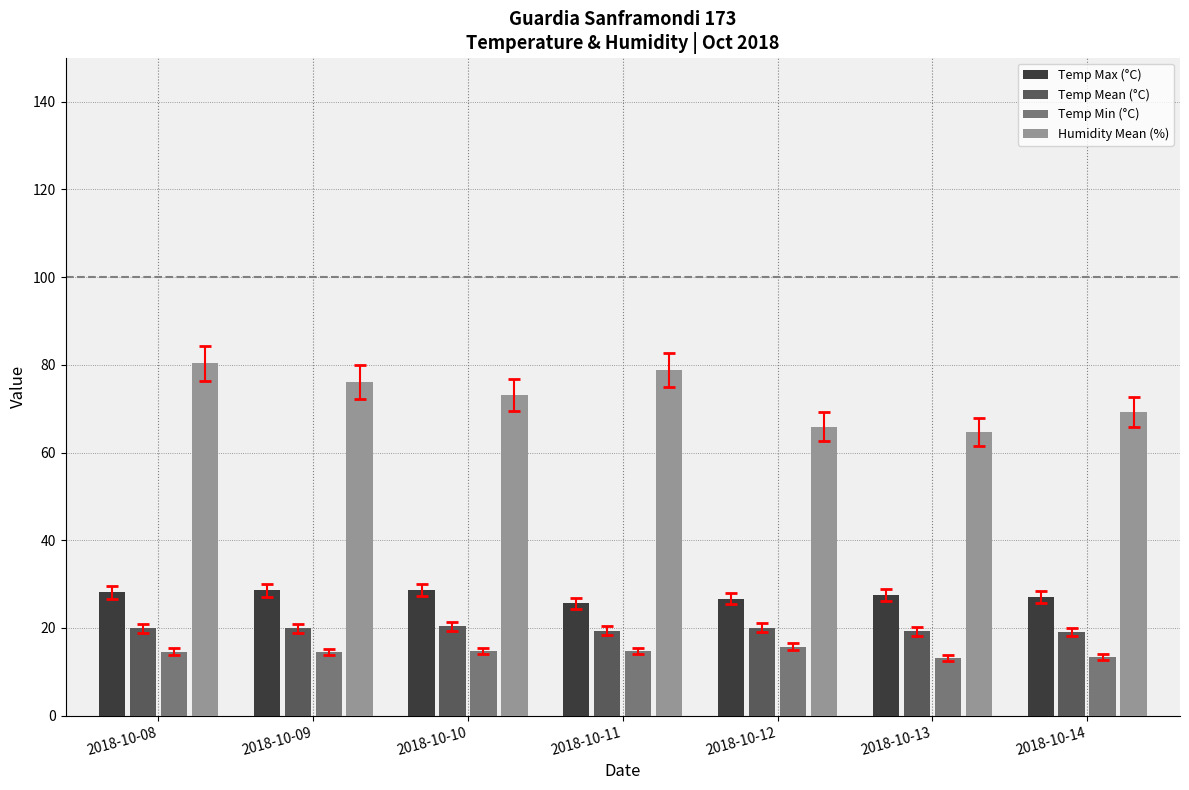

What is the difference between the highest and lowest values at 2018-10-10?

58.4